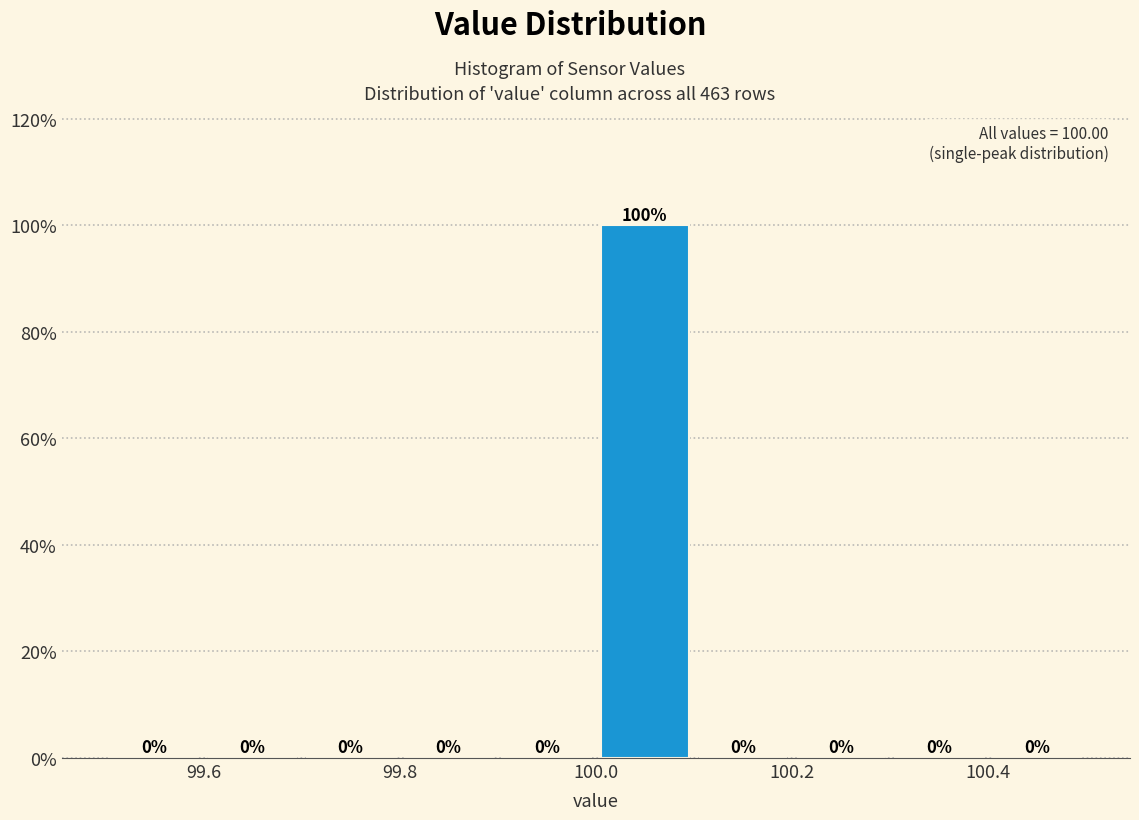

Reading left to right, transcribe this chart: for each bar, give the range it covers on the x-axis and its height.

99.5 to 99.6: 0
99.6 to 99.7: 0
99.7 to 99.8: 0
99.8 to 99.9: 0
99.9 to 100.0: 0
100.0 to 100.1: 100
100.1 to 100.2: 0
100.2 to 100.3: 0
100.3 to 100.4: 0
100.4 to 100.5: 0